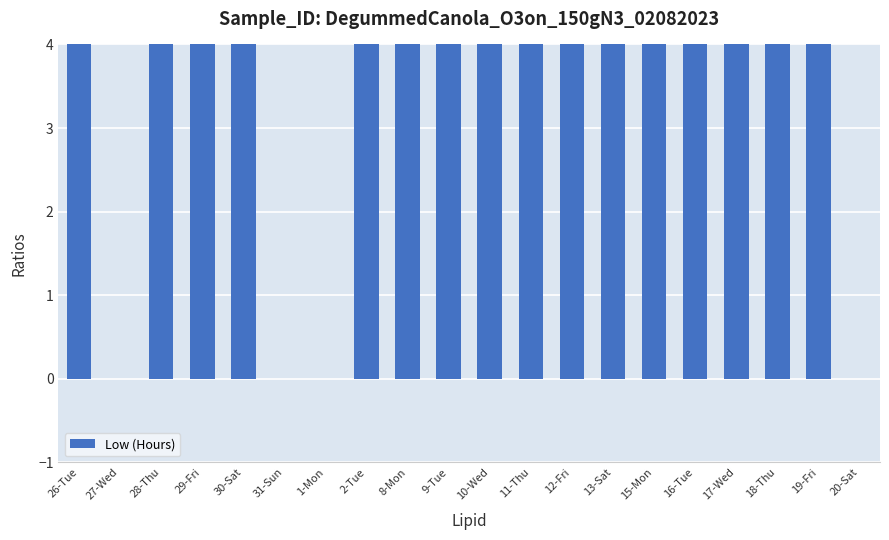

How many values are above zero?

16